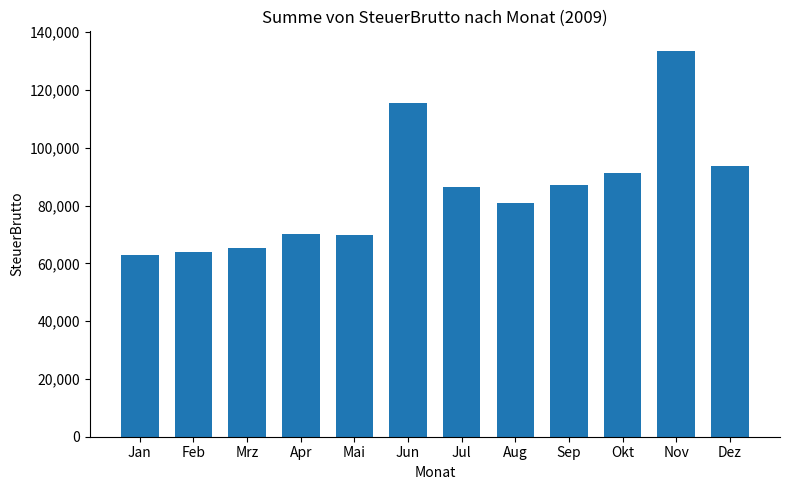

Between Jan and Okt, which is larger?

Okt